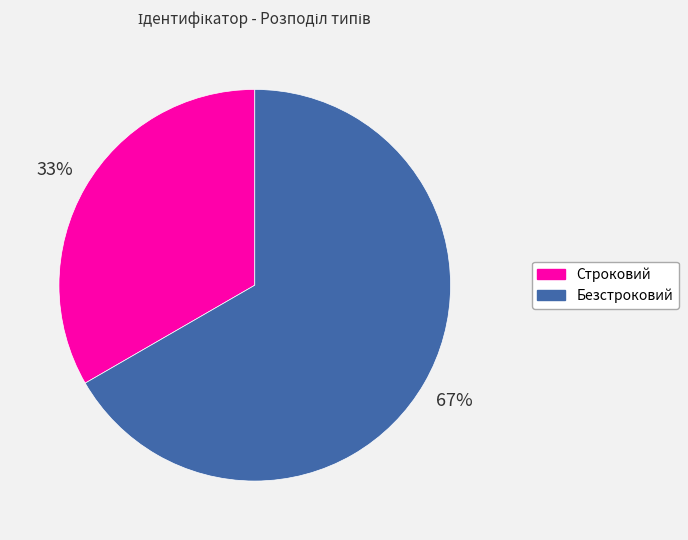

To the nearest percent, what is the average slice percentage?

50%